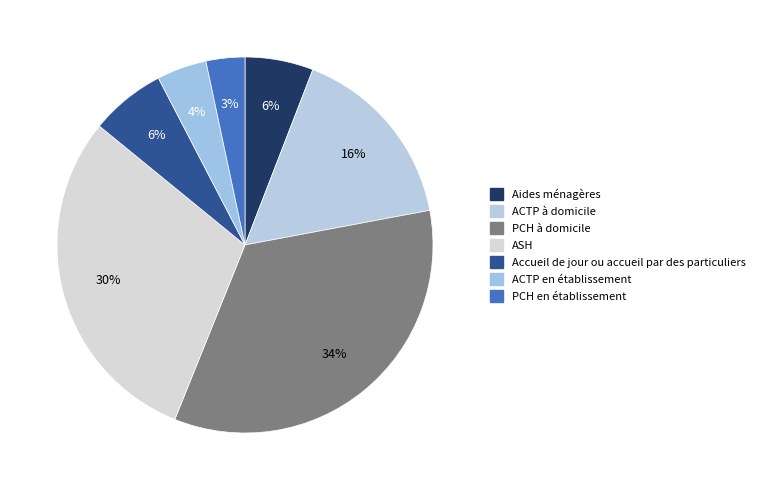

True or false: ACTP à domicile accounts for 16% of the total.

True